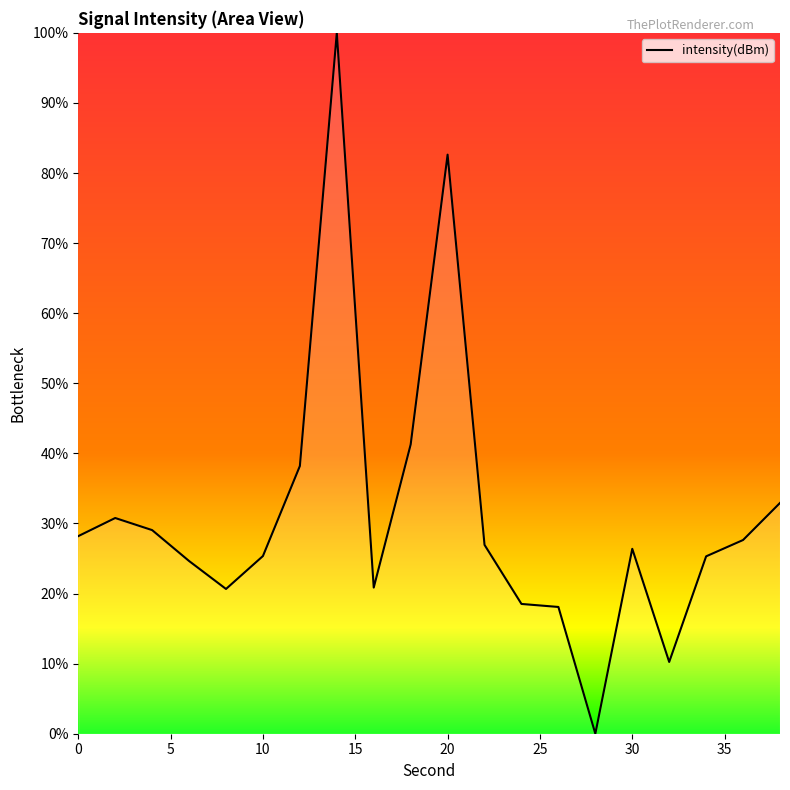

What is the greatest value displayed?

100.0